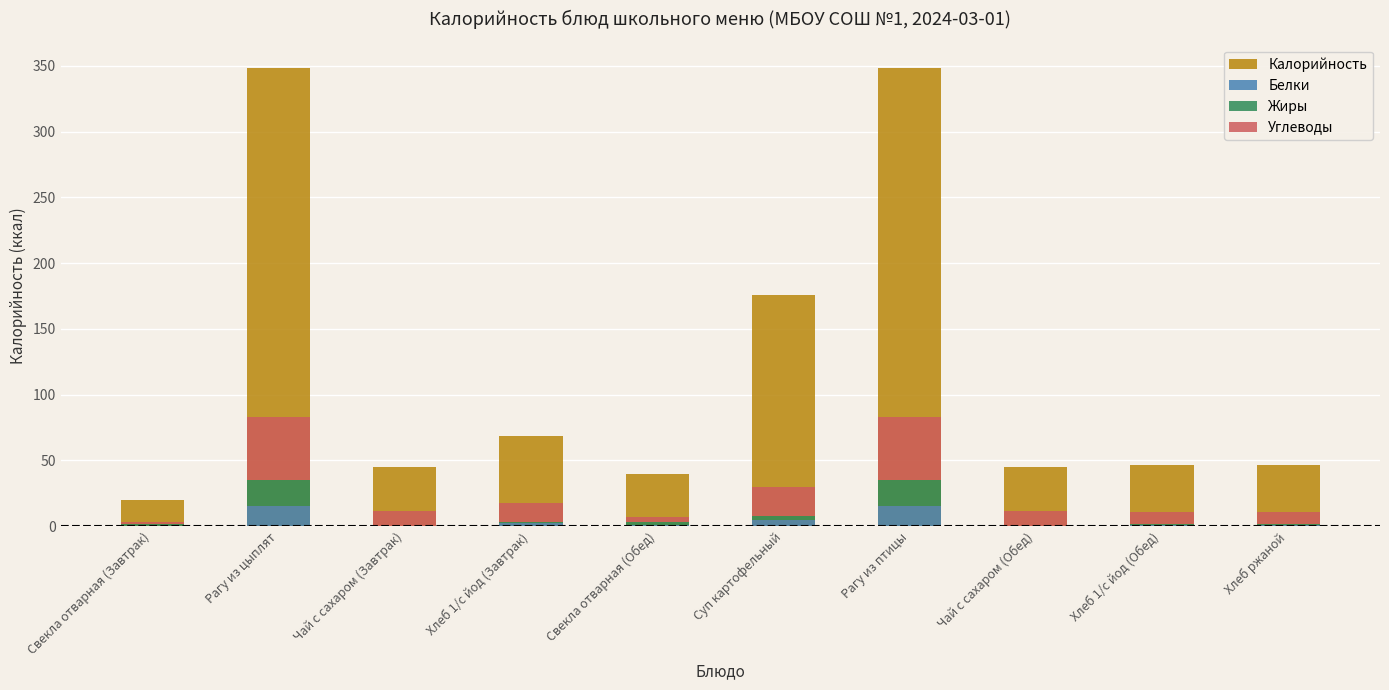

Reading left to right, transcribe all the data shown in this chart.

Калорийность: 19.9	348.6	45.1	68.4	39.9	176.1	348.6	45.1	46.4	46.4
Белки: 0.3	15.4	0.0	2.5	0.7	4.8	15.4	0.0	1.1	1.1
Жиры: 1.1	19.6	0.0	0.4	2.2	2.9	19.6	0.0	0.2	0.2
Углеводы: 1.8	48.2	11.3	14.4	3.7	21.8	48.2	11.3	9.6	9.6